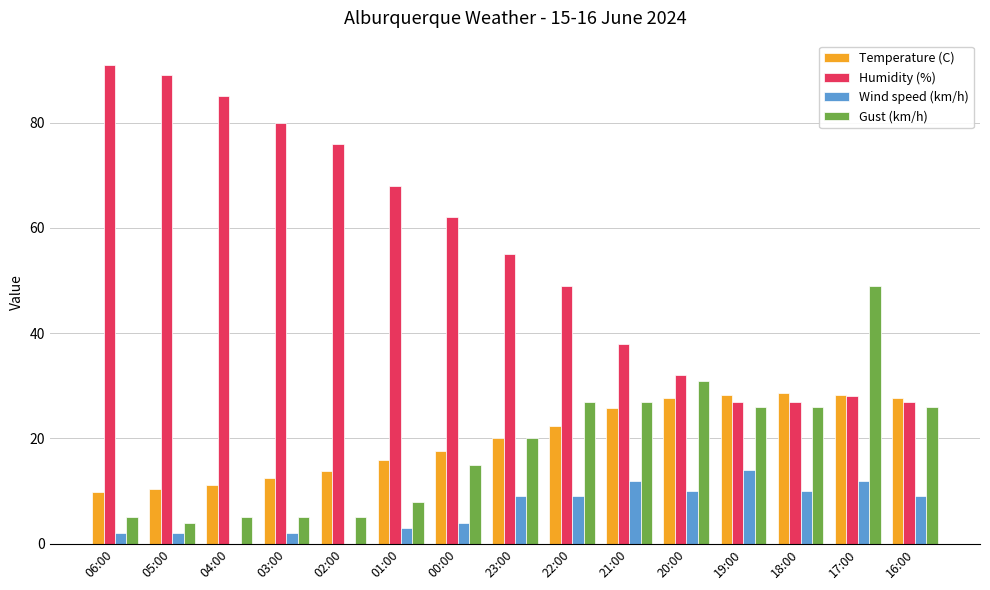

How many distinct data groups are displayed?

4